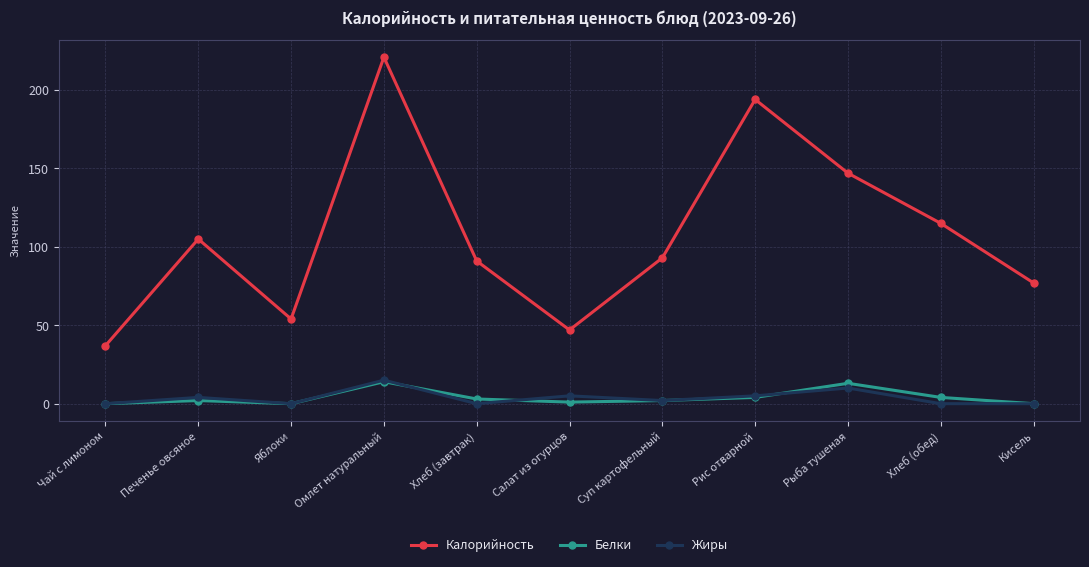

What is the sum of all Калорийность values?

1181